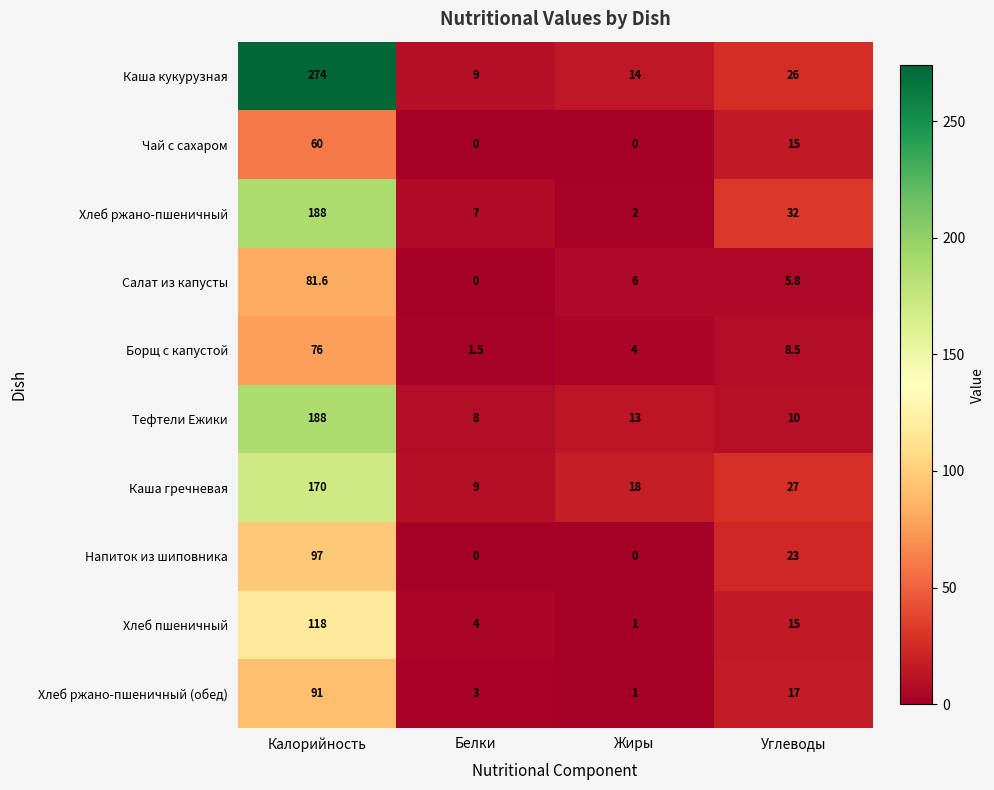

What is the total value across all series at Углеводы?

179.3